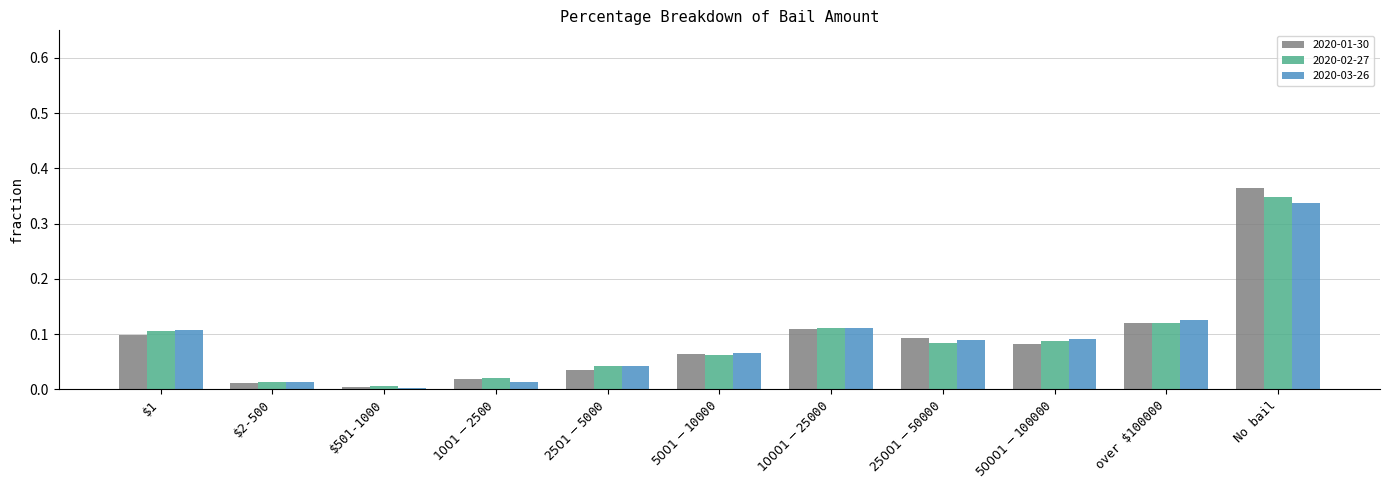

What is the label of the 4th bar from the right?

$25001-$50000